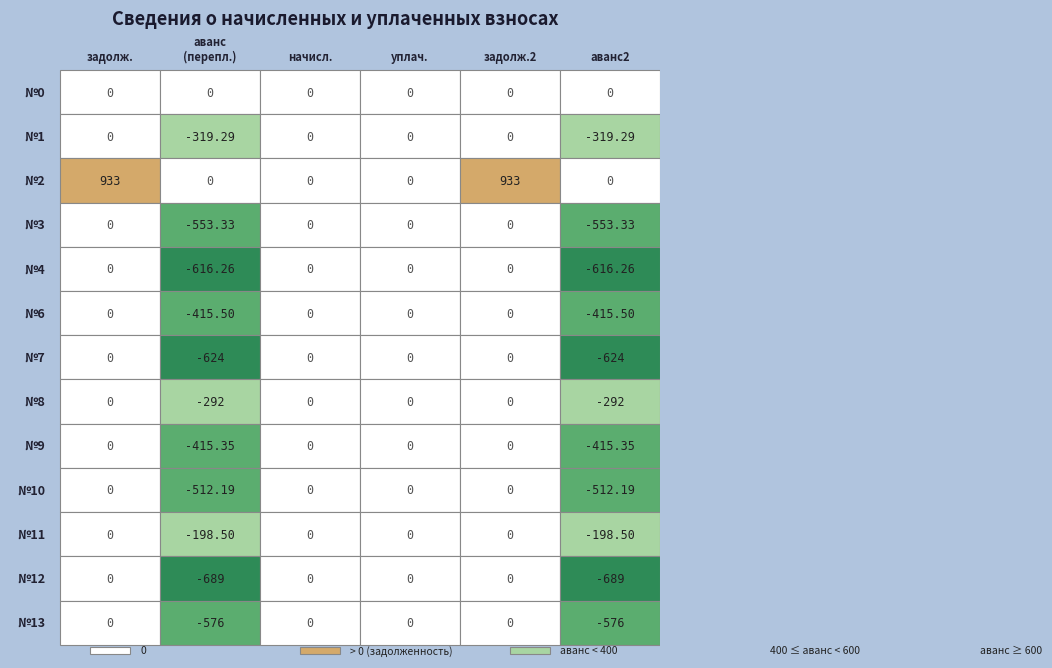

Count the 12 values in the range -689 to 0.

6